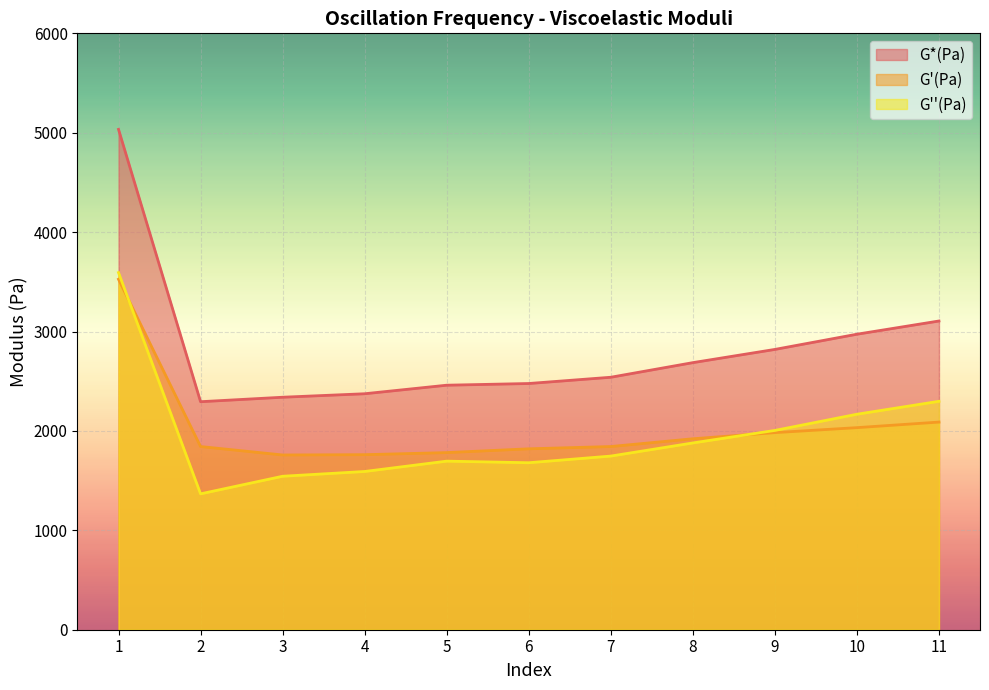

Reading left to right, extract all data points from this chart.

G*(Pa): 1=5034	2=2294	3=2339	4=2374	5=2460	6=2477	7=2540	8=2687	9=2820	10=2973	11=3106
G'(Pa): 1=3526	2=1843	3=1758	4=1761	5=1782	6=1820	7=1843	8=1921	9=1983	10=2033	11=2089
G''(Pa): 1=3593	2=1367	3=1544	4=1592	5=1696	6=1680	7=1747	8=1879	9=2005	10=2168	11=2298